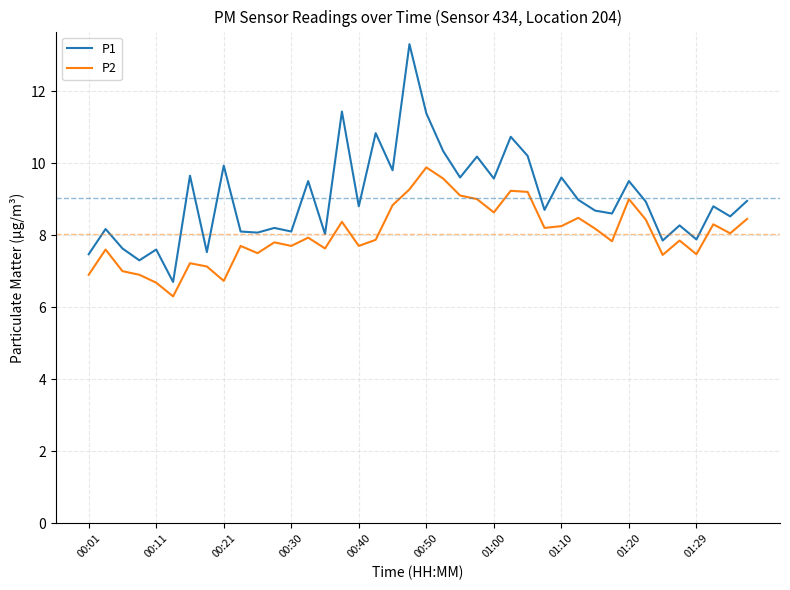

Rank the series by their maximum value, from lowest to highest.

P2, P1